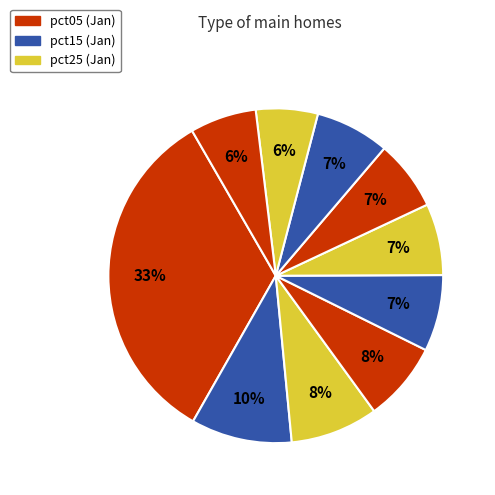

Count the number of slices in the pie.

10